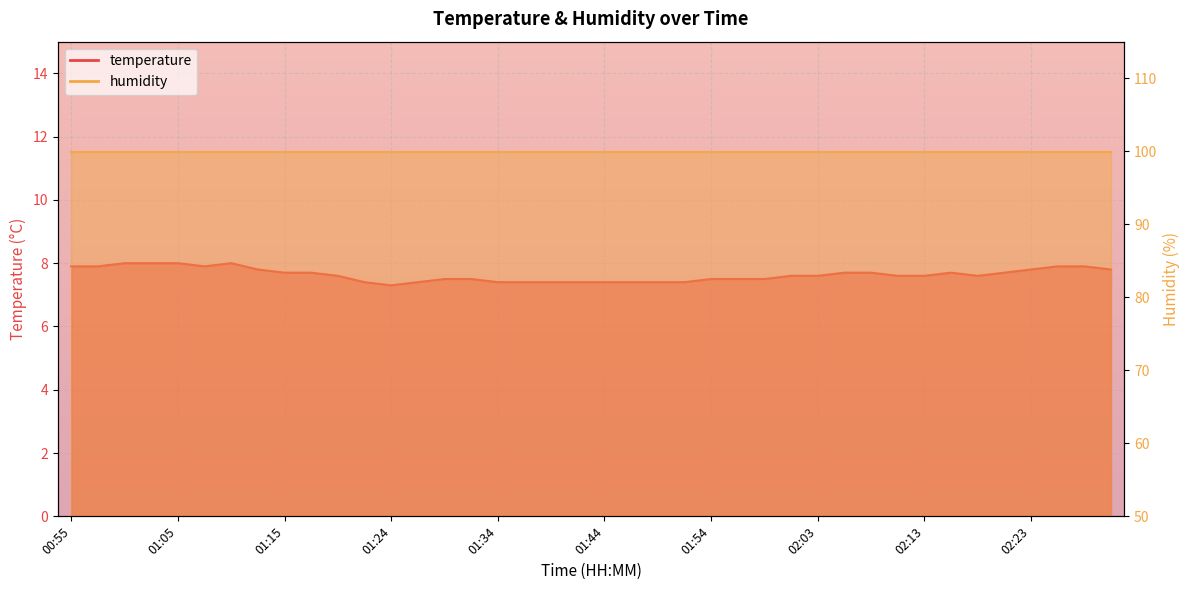

What is the sum of all values?

305.5